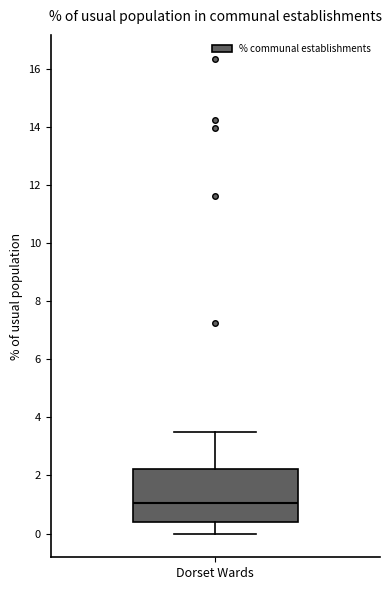

Transcribe this box plot: give where the median line is, the range the box spans, and where the two whiskers end, as read against the y-axis. The values are not printed on the chart, so give them approximately, as read against the axis.

median 1.0, box 0.4 to 2.2, whiskers 0.0 to 3.6